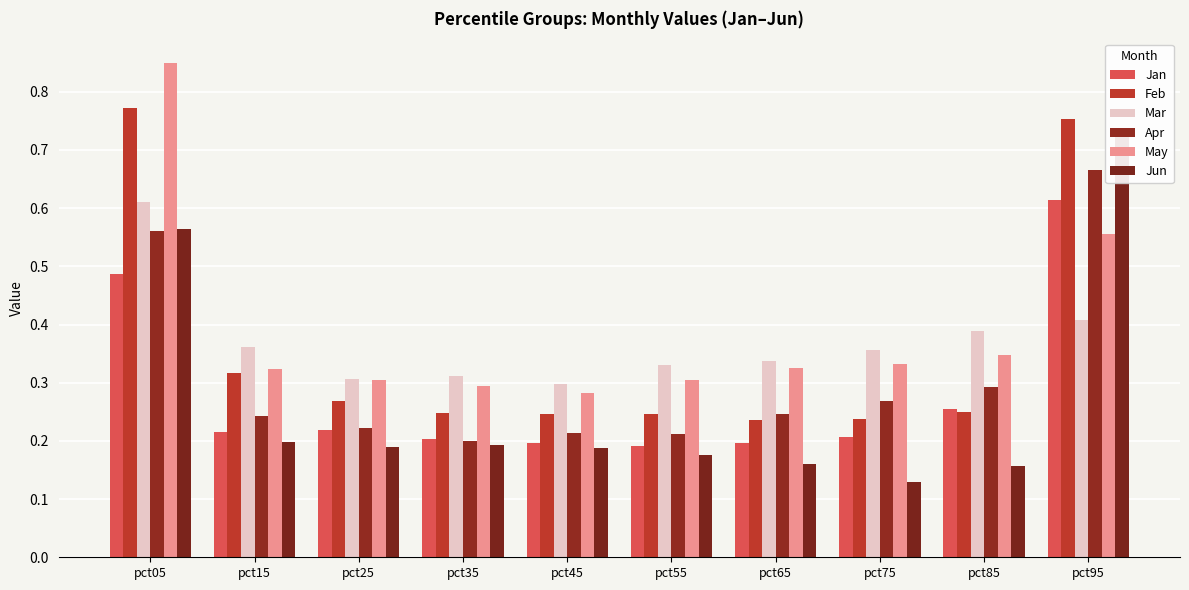

What is the value of the Jan bar at the 9th from the left?

0.3